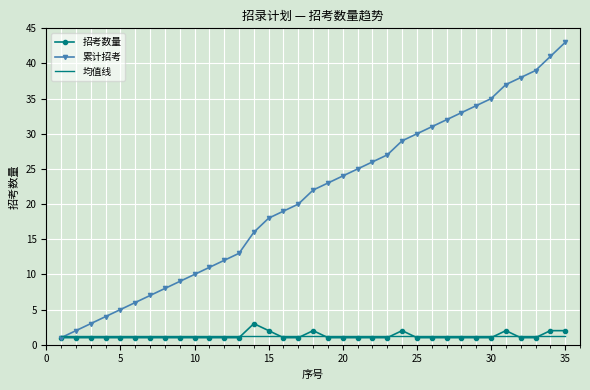

Which series ends up on top after the final intersection of 招考数量 and 均值线?

招考数量